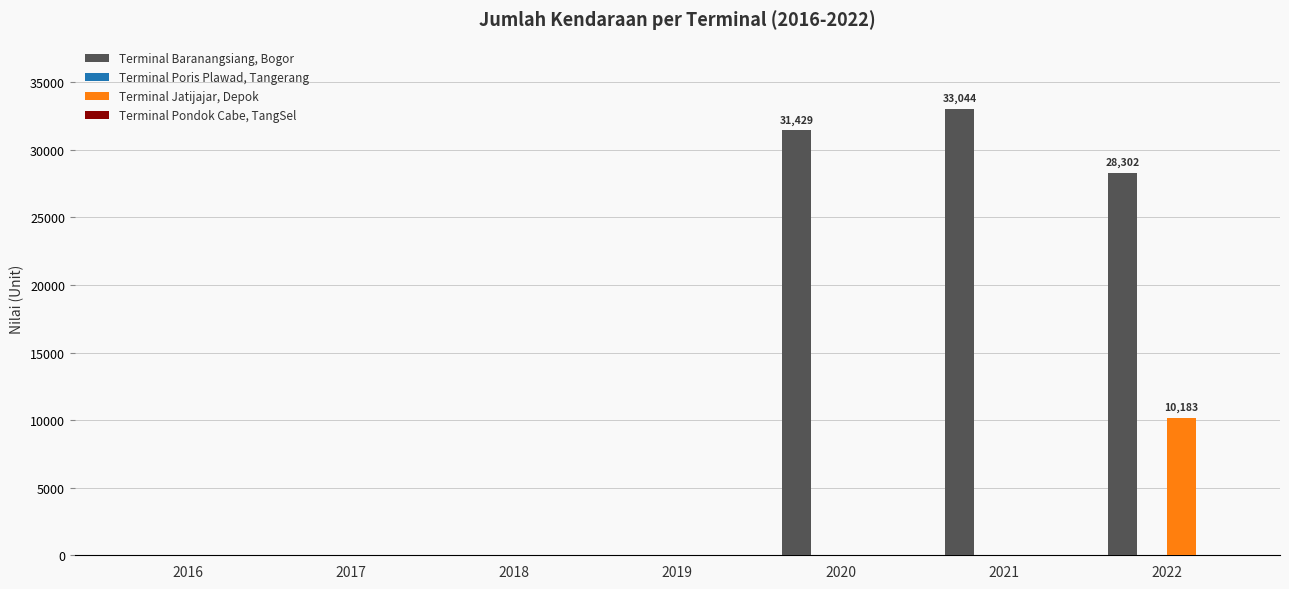

Between 2018 and 2021, which series saw the biggest shift?

Terminal Baranangsiang, Bogor